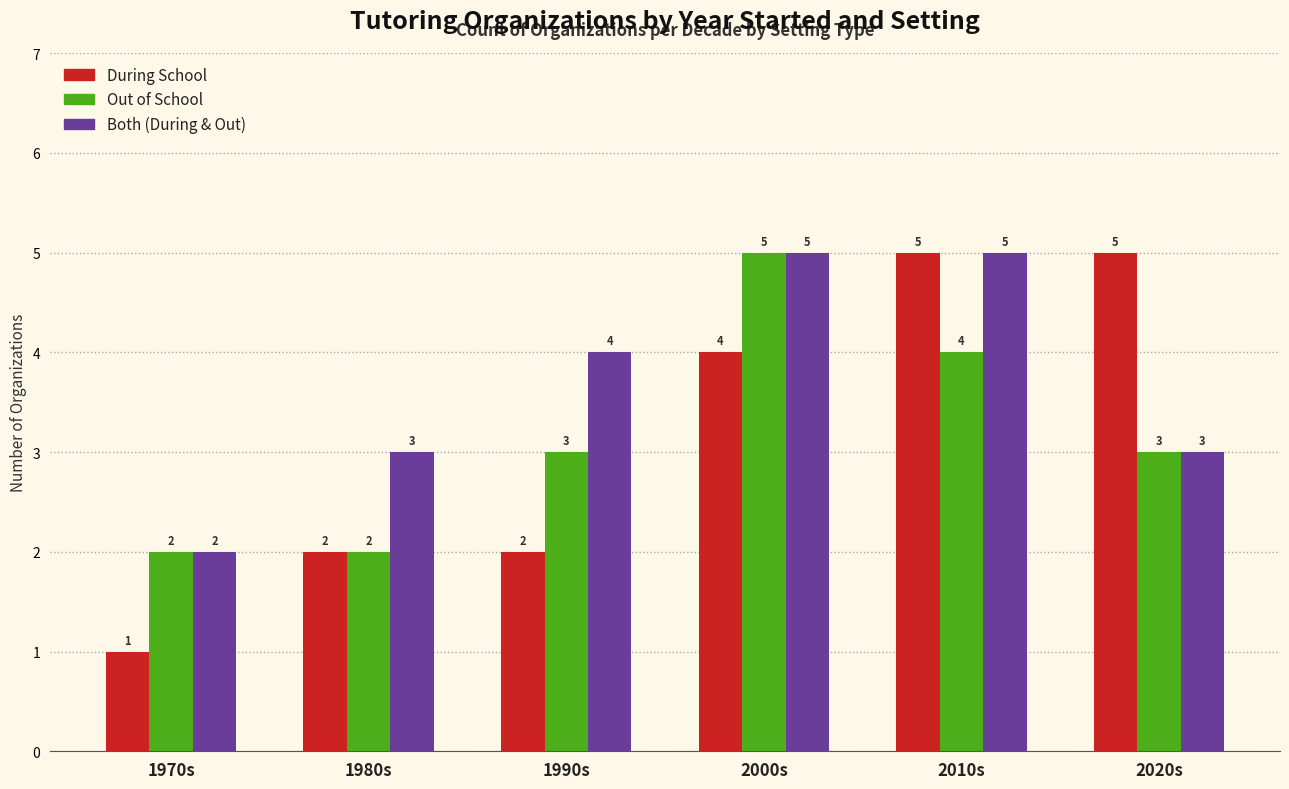

What is the smallest value displayed?

1